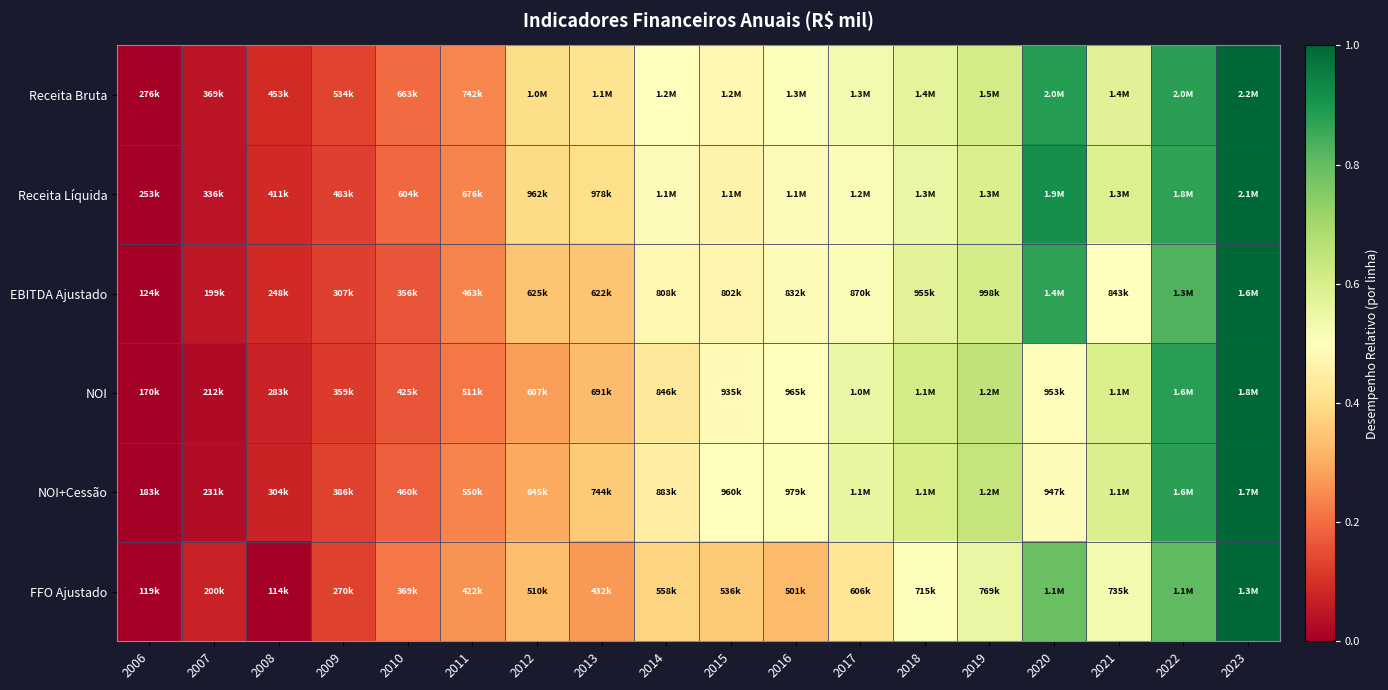

Reading right to left, what are all the values shown in this chart?

Receita Bruta: 2023=1.0	2022=0.9	2021=0.6	2020=0.9	2019=0.6	2018=0.6	2017=0.5	2016=0.5	2015=0.5	2014=0.5	2013=0.4	2012=0.4	2011=0.2	2010=0.2	2009=0.1	2008=0.1	2007=0.0	2006=0.0
Receita Líquida: 2023=1.0	2022=0.9	2021=0.6	2020=0.9	2019=0.6	2018=0.6	2017=0.5	2016=0.5	2015=0.5	2014=0.5	2013=0.4	2012=0.4	2011=0.2	2010=0.2	2009=0.1	2008=0.1	2007=0.0	2006=0.0
EBITDA Ajustado: 2023=1.0	2022=0.8	2021=0.5	2020=0.9	2019=0.6	2018=0.6	2017=0.5	2016=0.5	2015=0.5	2014=0.5	2013=0.3	2012=0.3	2011=0.2	2010=0.2	2009=0.1	2008=0.1	2007=0.1	2006=0.0
NOI: 2023=1.0	2022=0.9	2021=0.6	2020=0.5	2019=0.7	2018=0.6	2017=0.6	2016=0.5	2015=0.5	2014=0.4	2013=0.3	2012=0.3	2011=0.2	2010=0.2	2009=0.1	2008=0.1	2007=0.0	2006=0.0
NOI+Cessão: 2023=1.0	2022=0.9	2021=0.6	2020=0.5	2019=0.6	2018=0.6	2017=0.6	2016=0.5	2015=0.5	2014=0.4	2013=0.4	2012=0.3	2011=0.2	2010=0.2	2009=0.1	2008=0.1	2007=0.0	2006=0.0
FFO Ajustado: 2023=1.0	2022=0.8	2021=0.5	2020=0.8	2019=0.6	2018=0.5	2017=0.4	2016=0.3	2015=0.4	2014=0.4	2013=0.3	2012=0.3	2011=0.3	2010=0.2	2009=0.1	2008=0.0	2007=0.1	2006=0.0